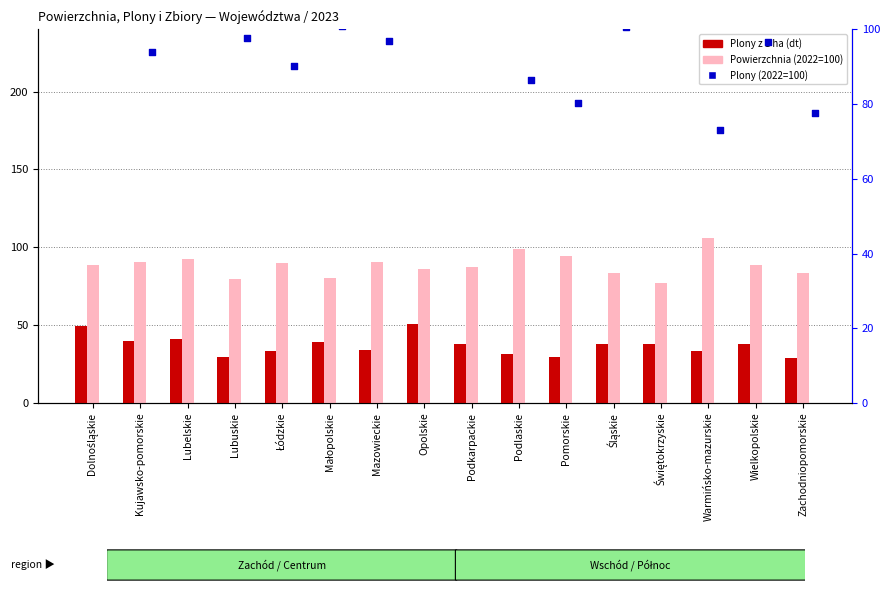

Which series reaches the minimum Y coordinate?

Plony z 1 ha (dt)